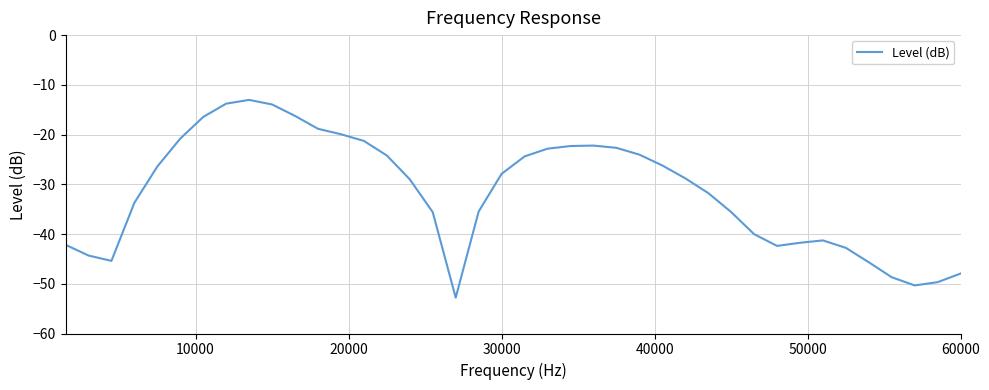

How many categories are shown in the chart?

40